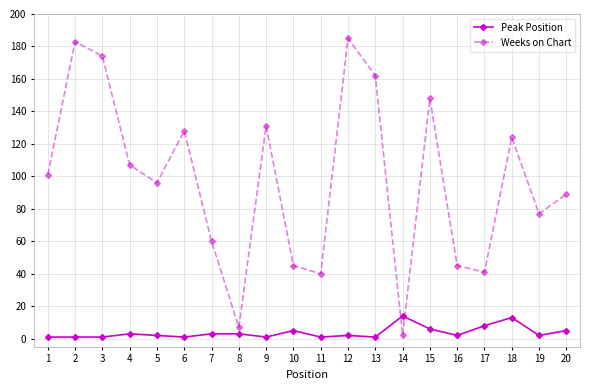

What is the spread (max minus min) of values at 11?

39